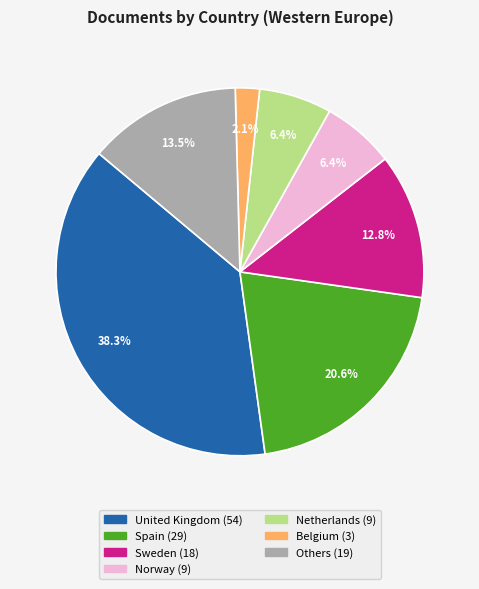

Is there a majority slice in this chart?

No